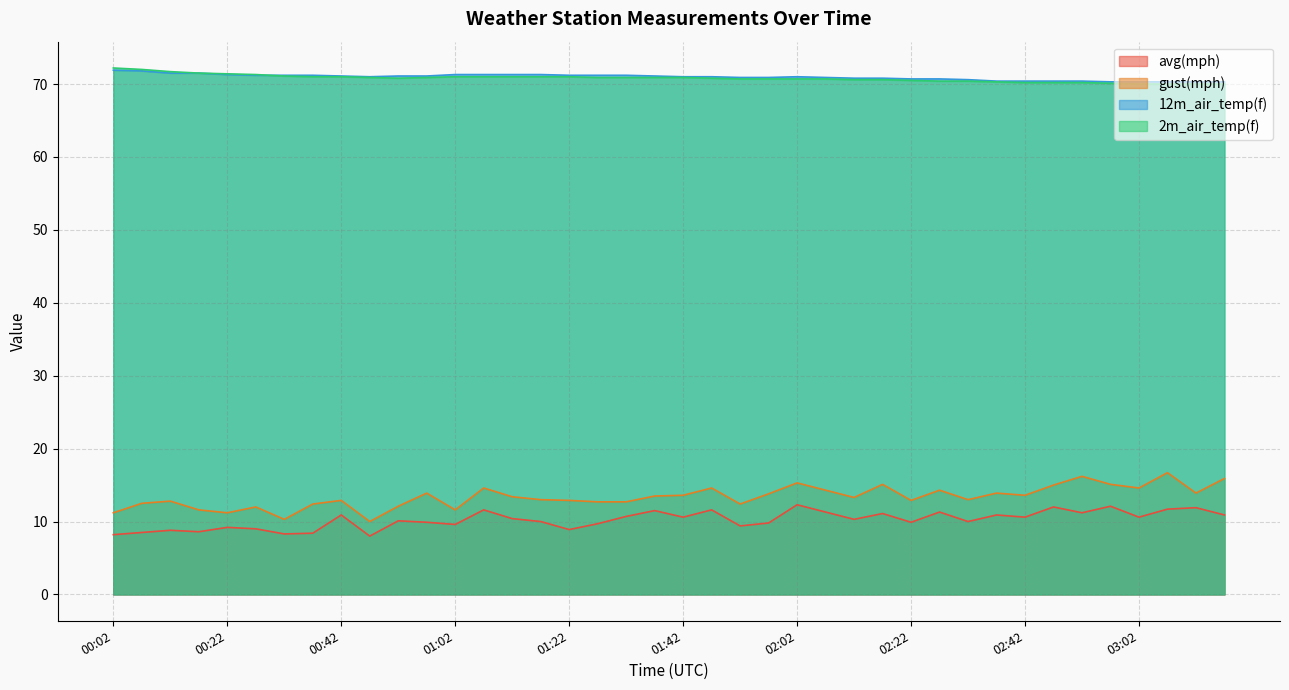

In 12m_air_temp(f), how many points are lower than both neighbors (excluding endpoints)?

1